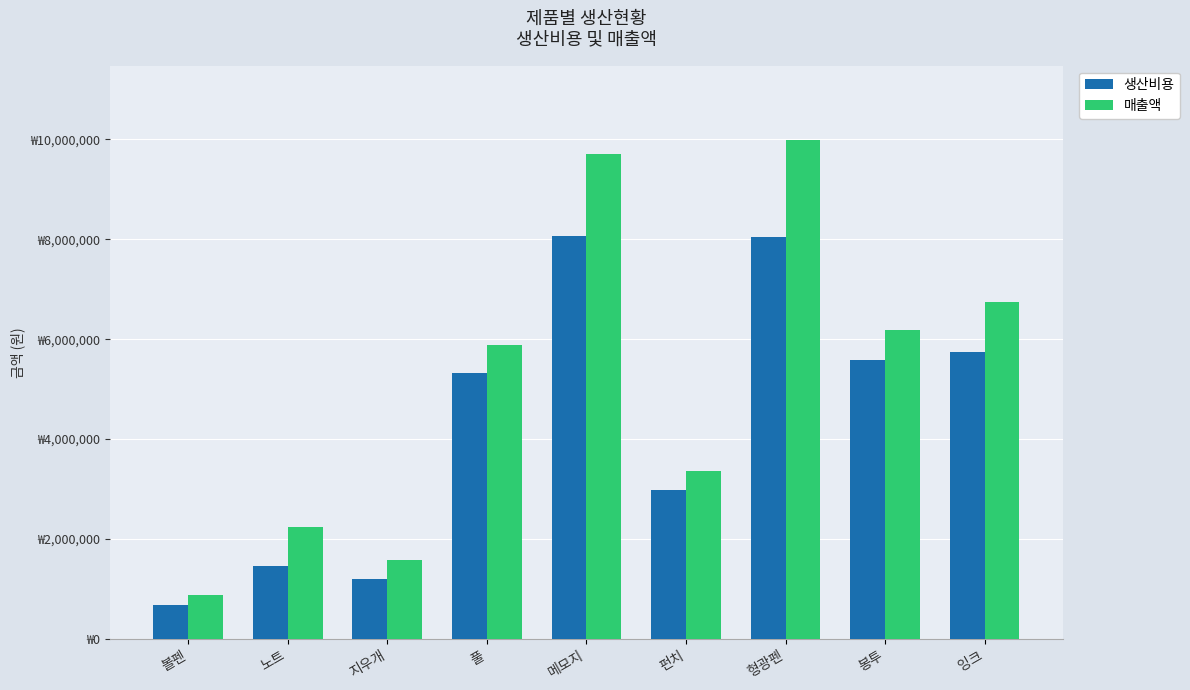

What is the difference between the maximum and minimum values in the 매출액 series?

9092928.0